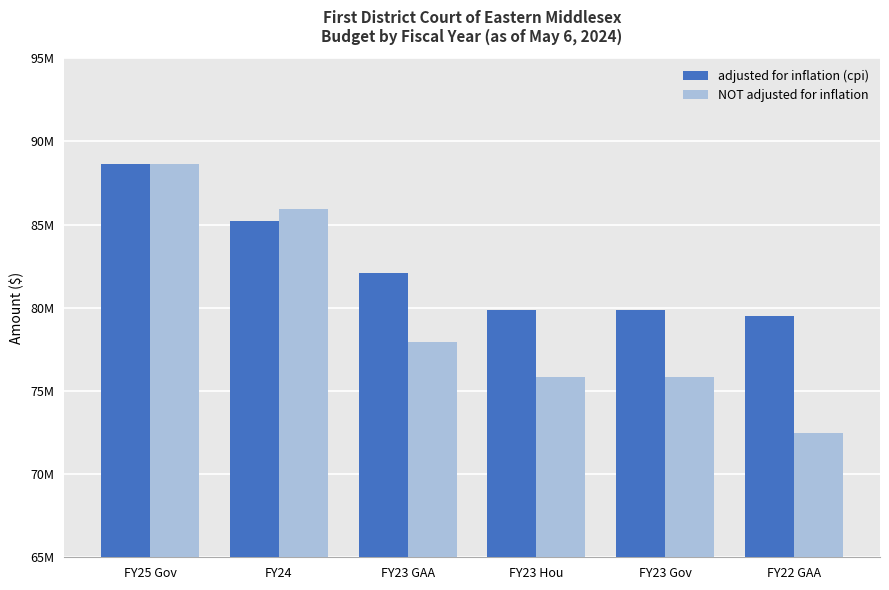

Does the chart contain stacked bars?

No